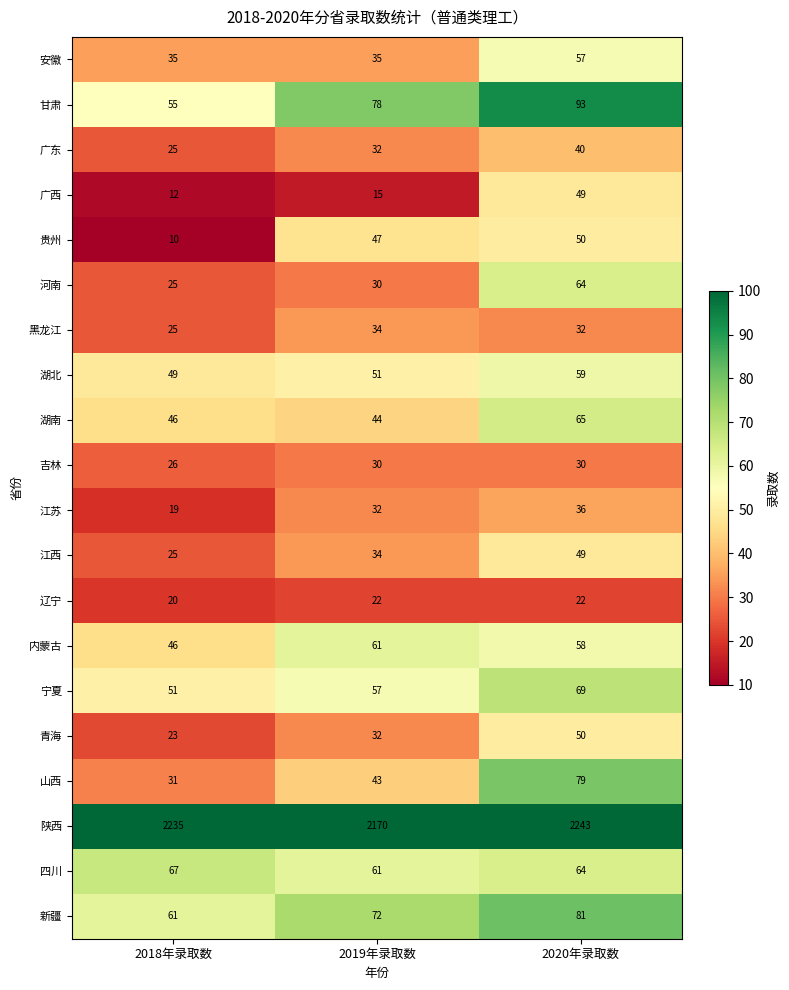

At which category is the sum across all series the highest?

2020年录取数